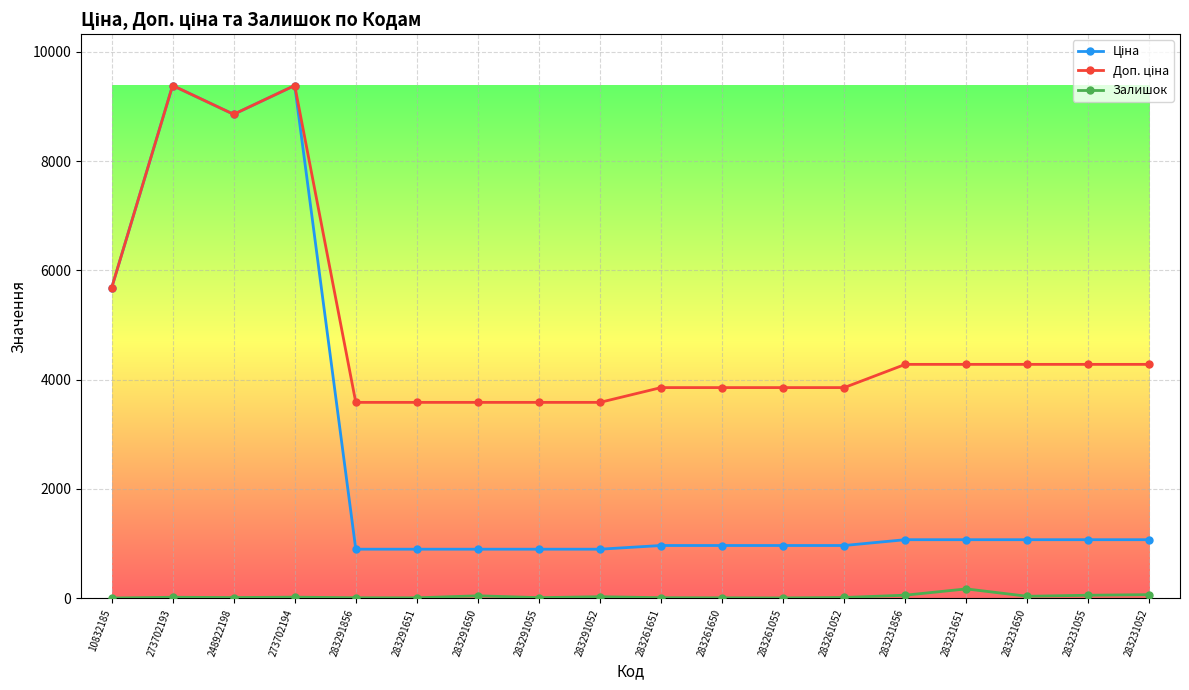

Count the number of data series in this chart.

3